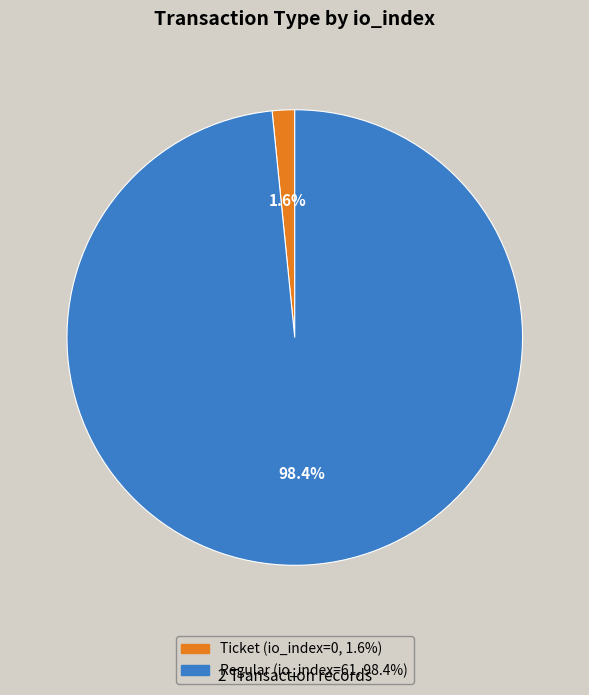

Does any single category account for the majority?

Yes